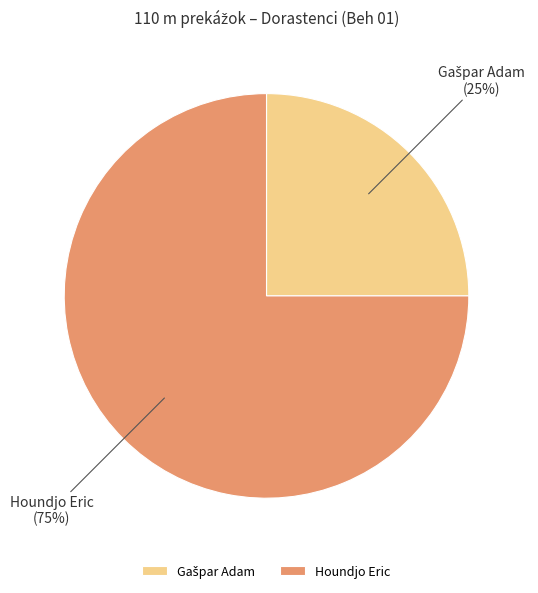

Count the number of slices in the pie.

2